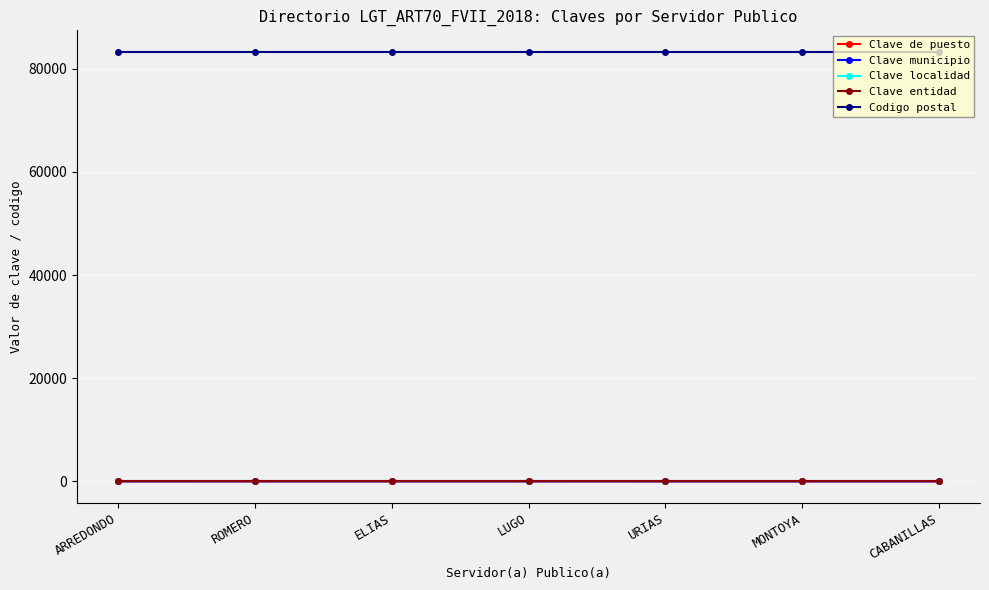

Which series has the largest total across all categories?

Codigo postal